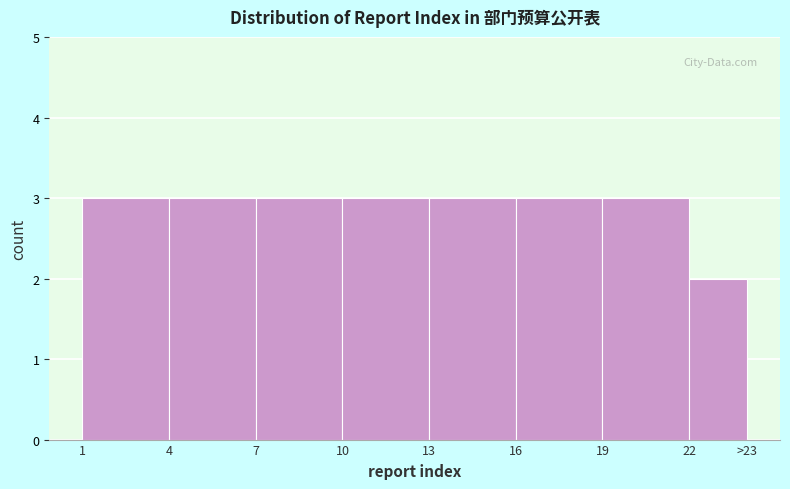

Reading right to left, list all the values displayed in this chart.

2	3	3	3	3	3	3	3